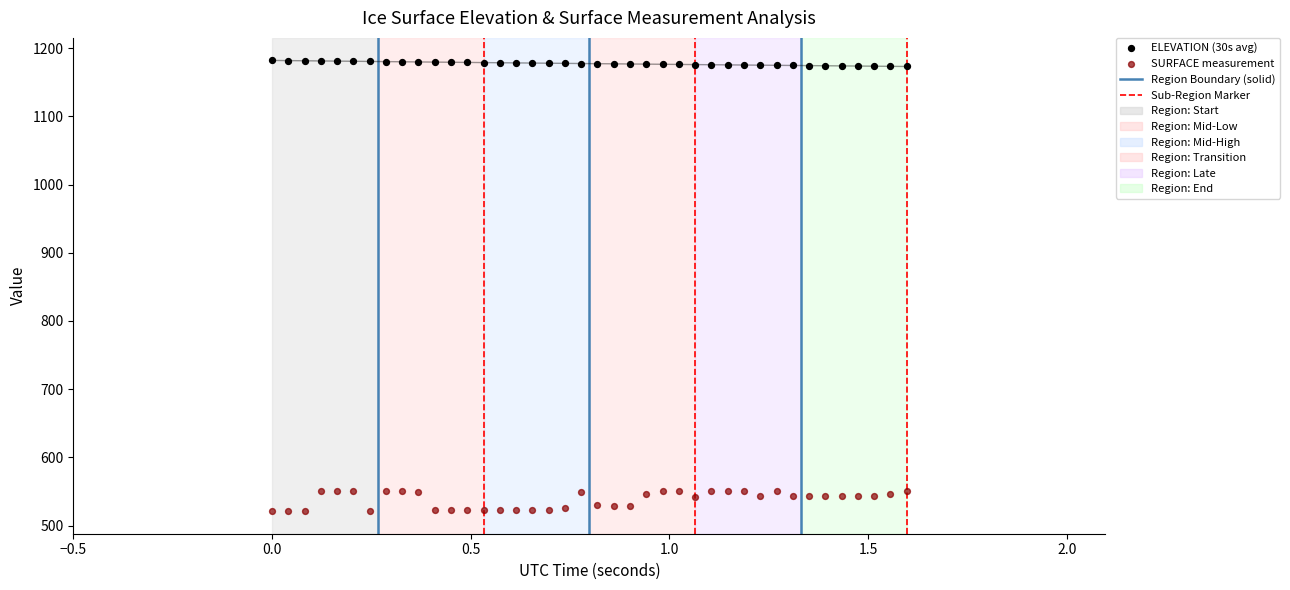

Which series contains the lowest Y value?

SURFACE measurement